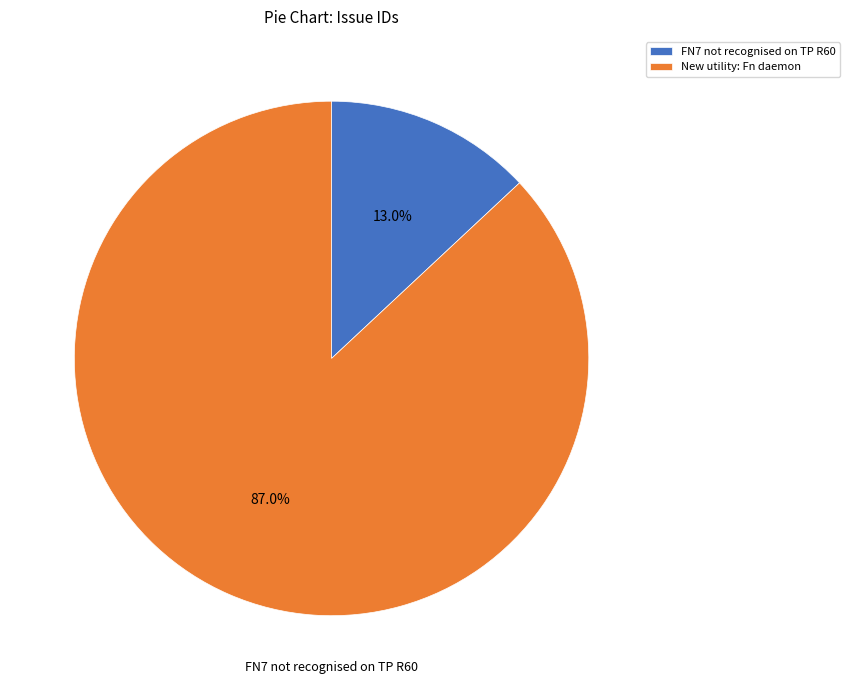

Which slice is the smallest?

FN7 not recognised on TP R60